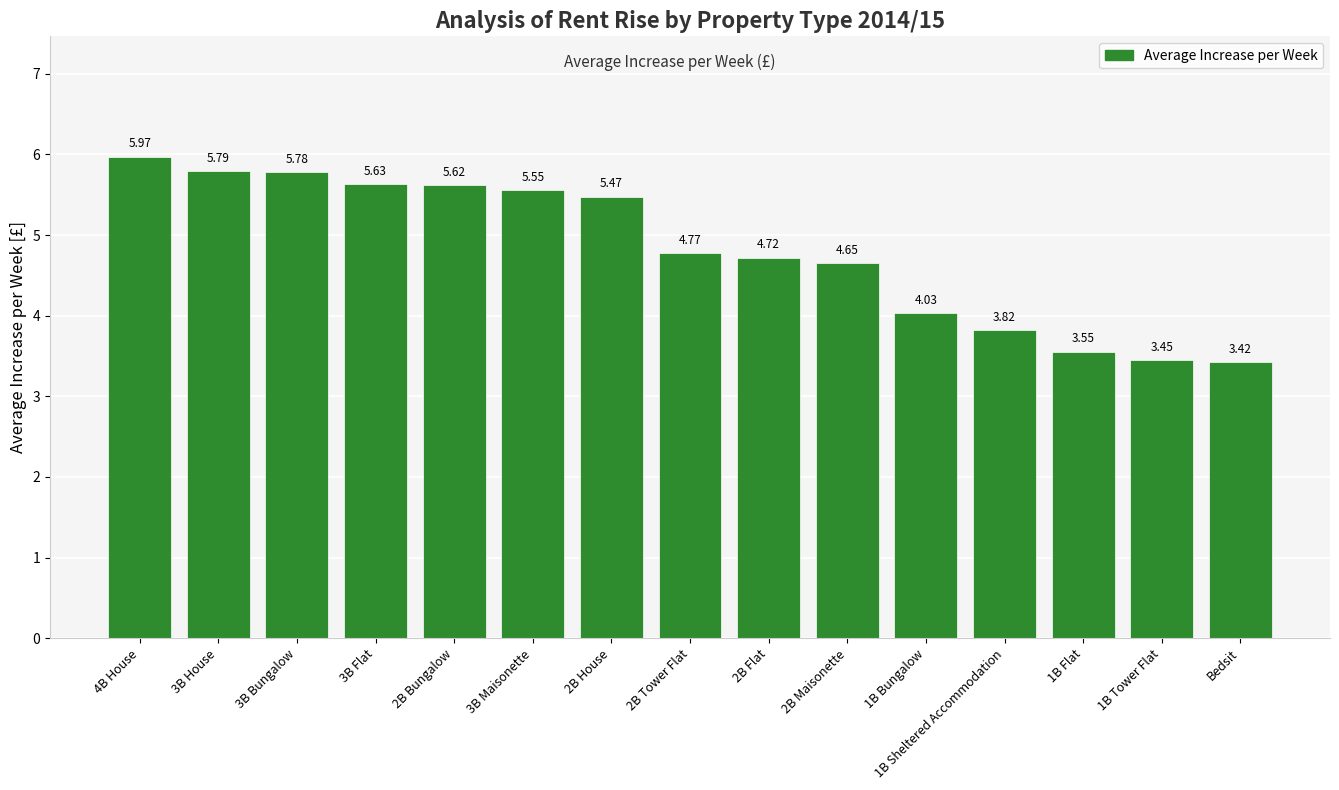

Rank the categories by value from highest to lowest.

4B House, 3B House, 3B Bungalow, 3B Flat, 2B Bungalow, 3B Maisonette, 2B House, 2B Tower Flat, 2B Flat, 2B Maisonette, 1B Bungalow, 1B Sheltered Accommodation, 1B Flat, 1B Tower Flat, Bedsit